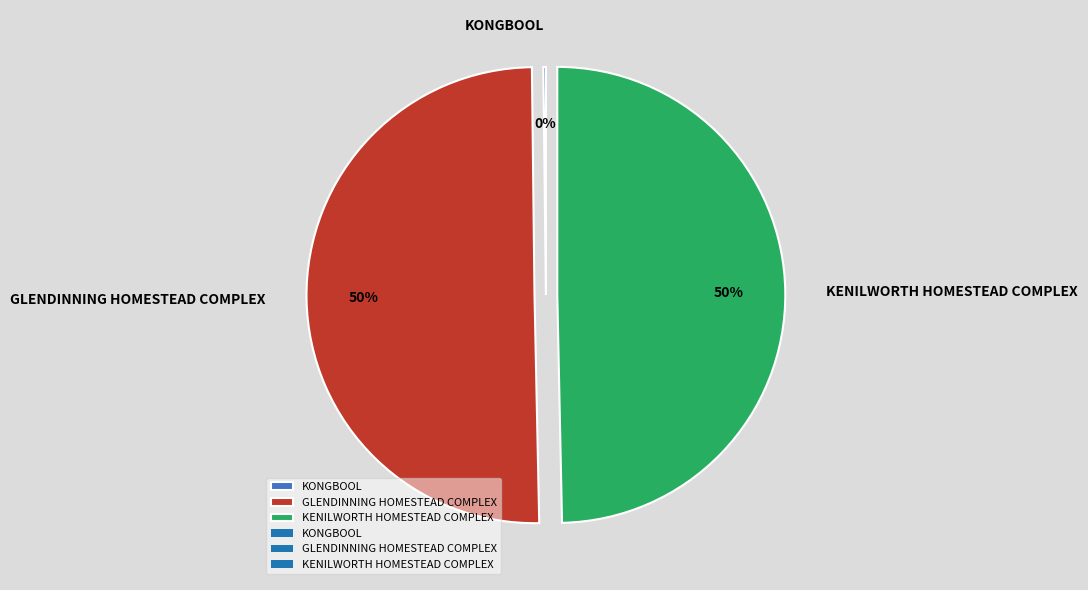

The GLENDINNING HOMESTEAD COMPLEX slice represents 50% of the pie. True or false?

True